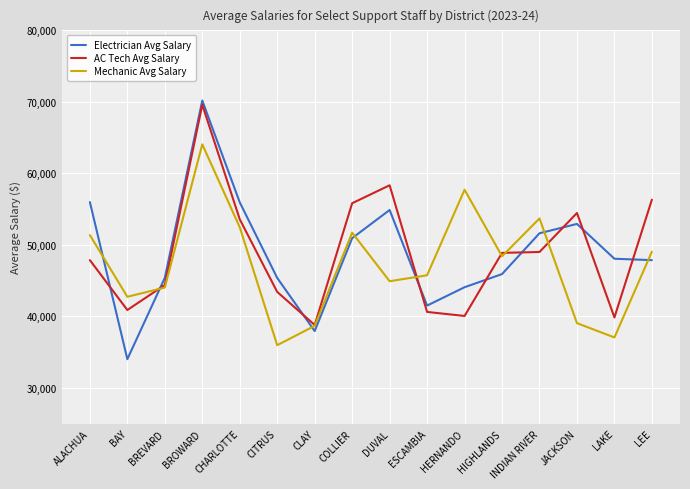

At which category is the sum across all series the highest?

BROWARD